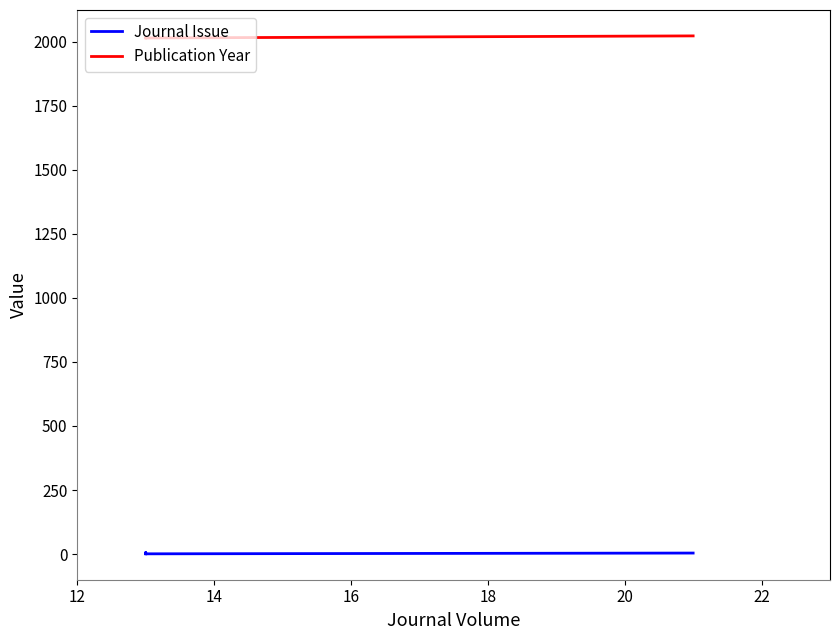

Does the chart display data point markers on the line(s)?

No